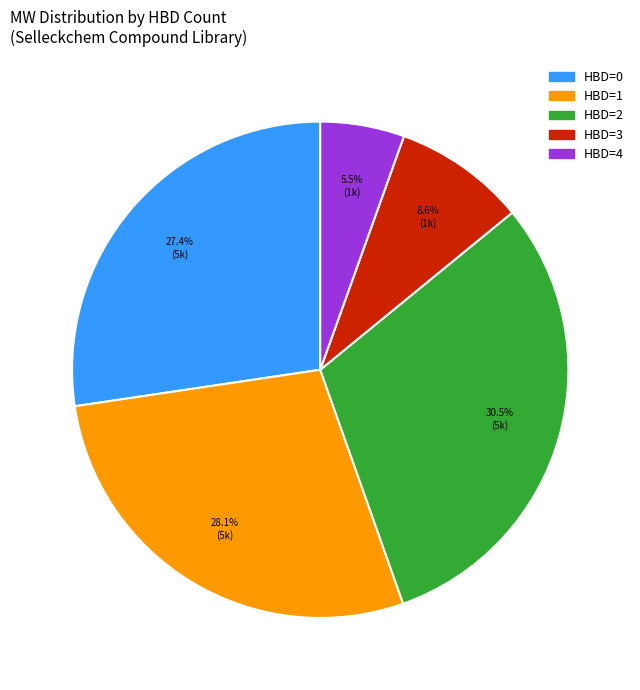

What is the ratio of the value at HBD=1 to the value at HBD=4?

5.1